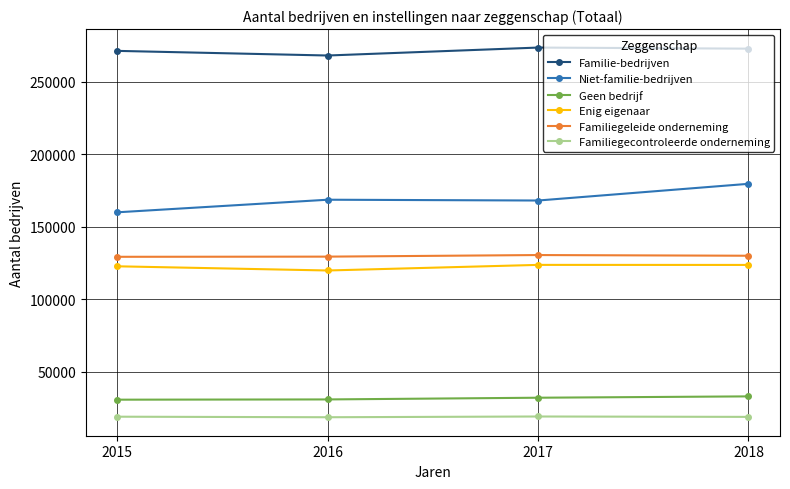

At how many categories does at least one series exceed 92865?

4